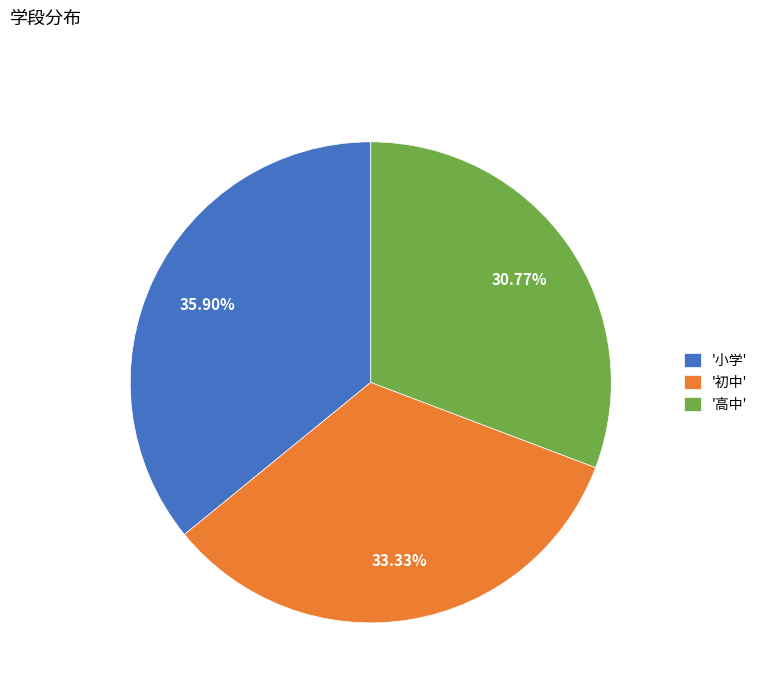

Between '初中' and '小学', which is larger?

'小学'